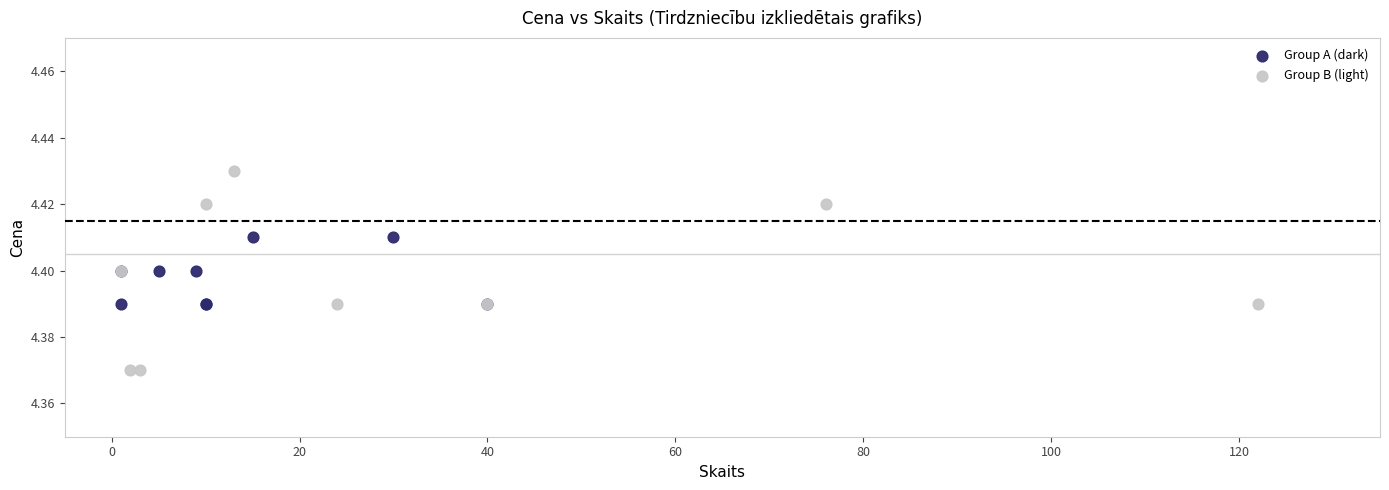

Which series contains the lowest Y value?

Group B (light)